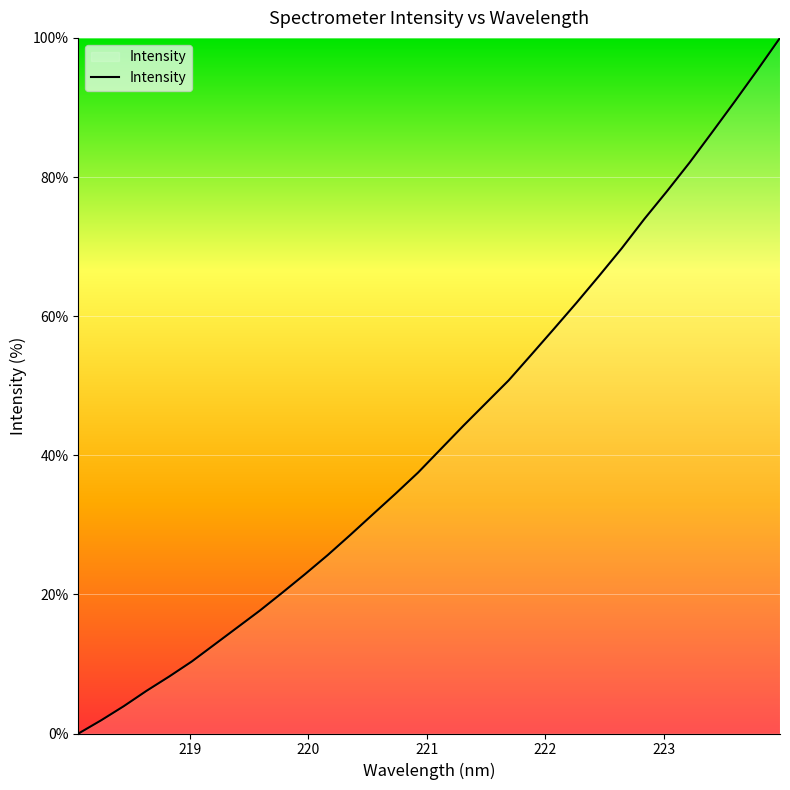

What is the maximum value shown in the chart?

100.0